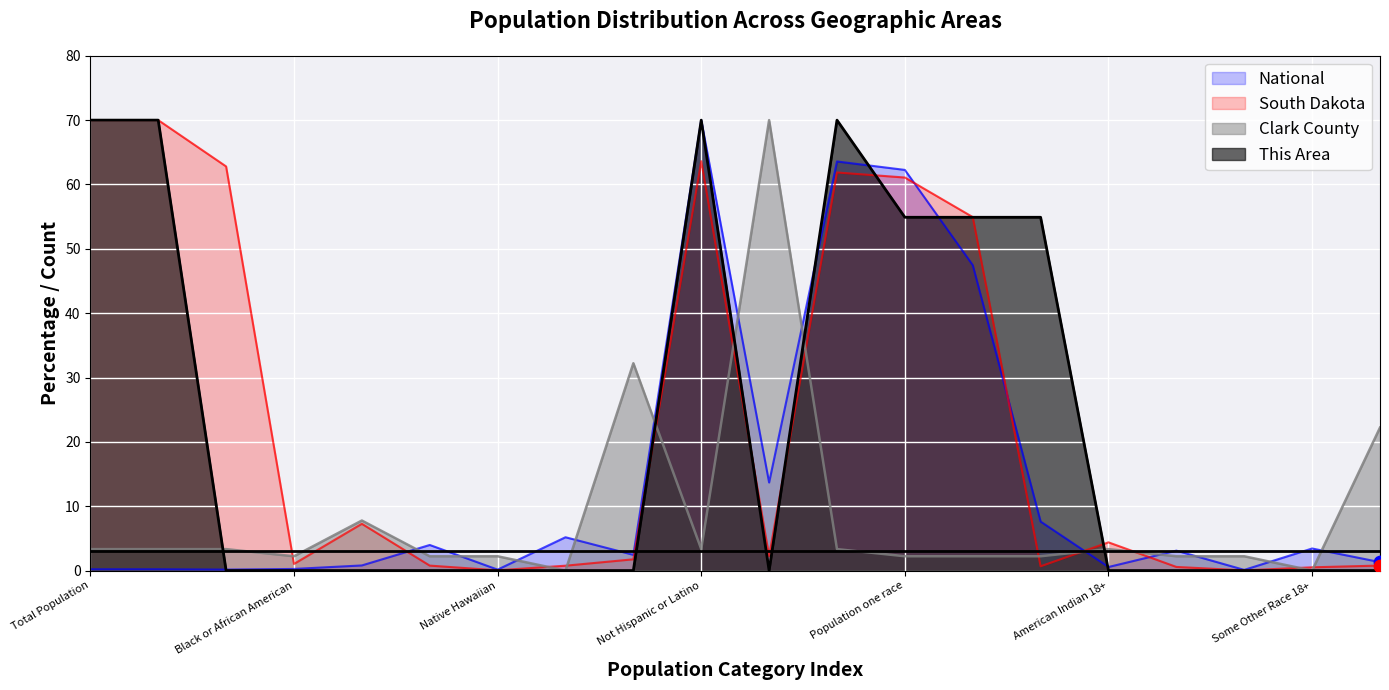

What are all the series names shown in the legend?

National, South Dakota, Clark County, This Area